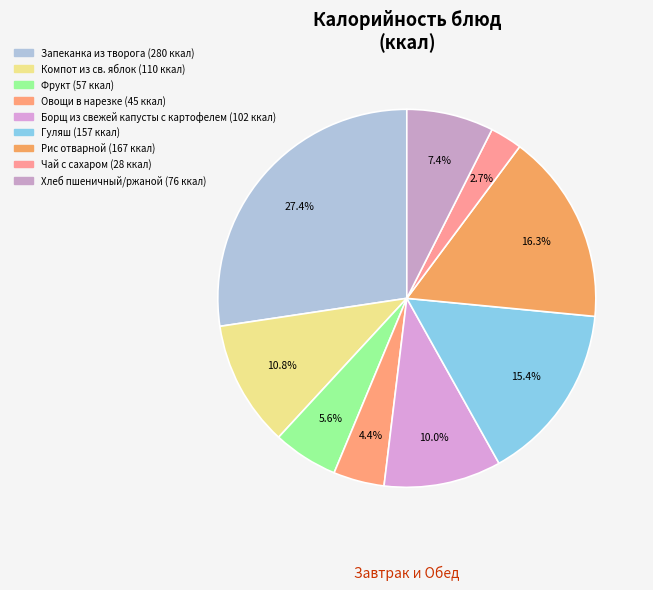

Which slice is the largest?

Запеканка из творога